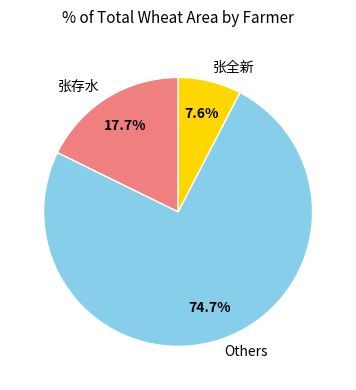

Which category has the biggest portion of the pie?

Others